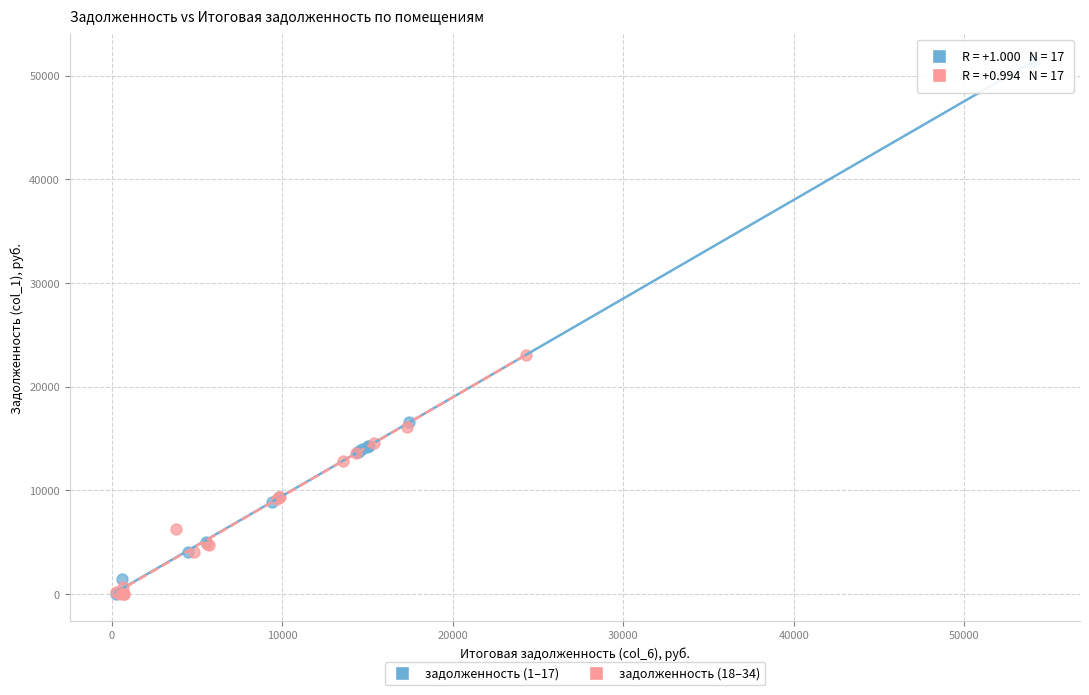

Which series has the widest spread of Y values?

задолженность (1–17)